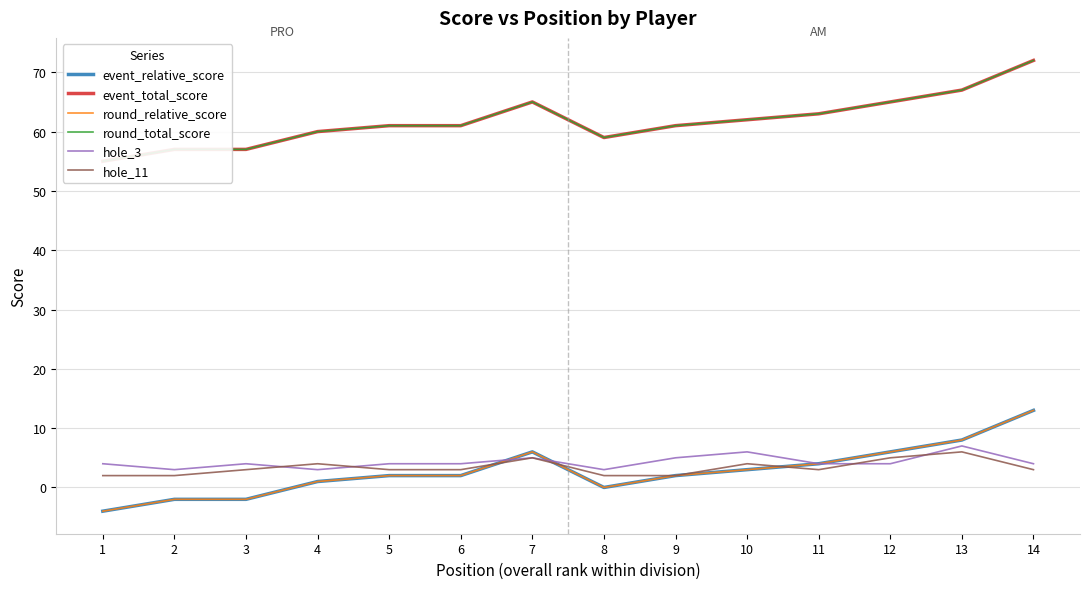

Rank the series at 8 from highest to lowest value.

event_total_score, round_total_score, hole_3, hole_11, event_relative_score, round_relative_score